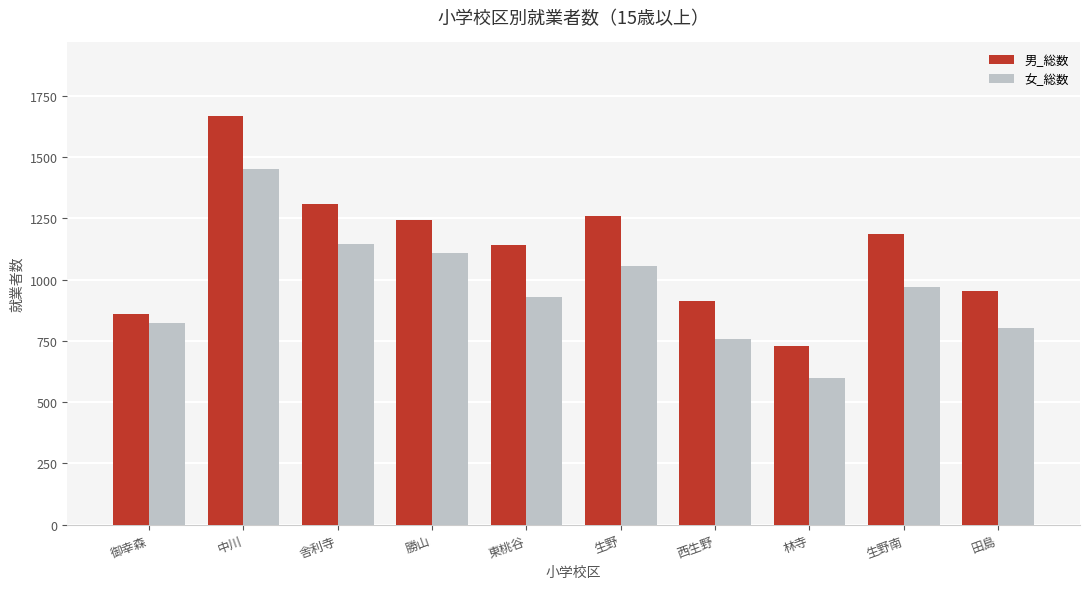

Which series has the largest range (max minus min)?

男_総数